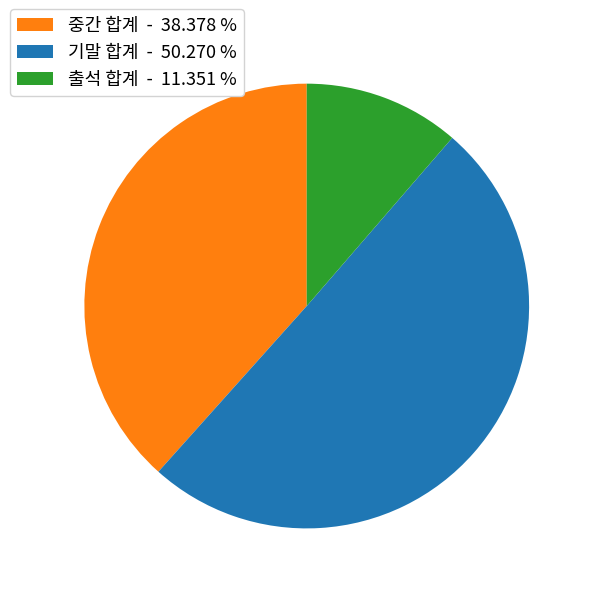

What is the largest slice in the pie chart?

기말 합계 - 50.270 %